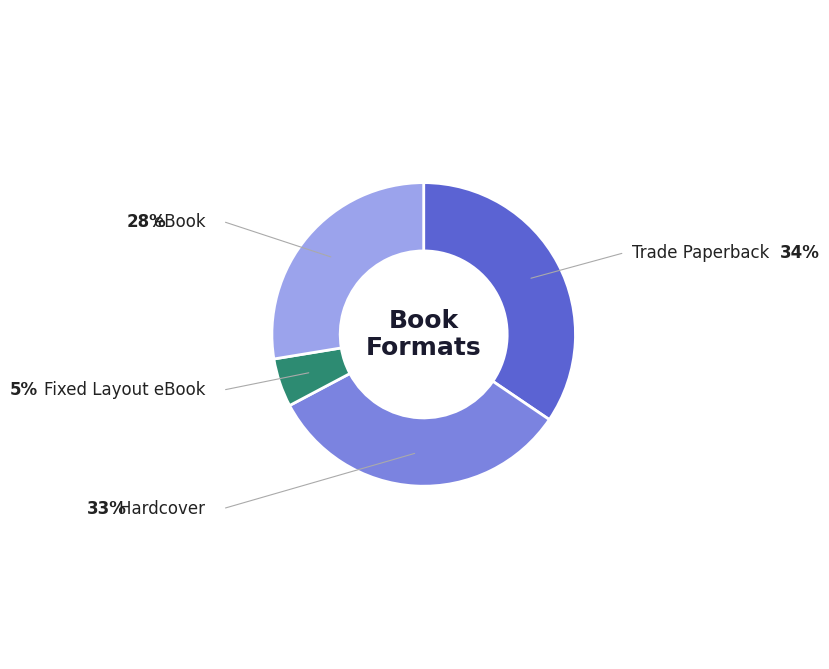

Is there a majority slice in this chart?

No